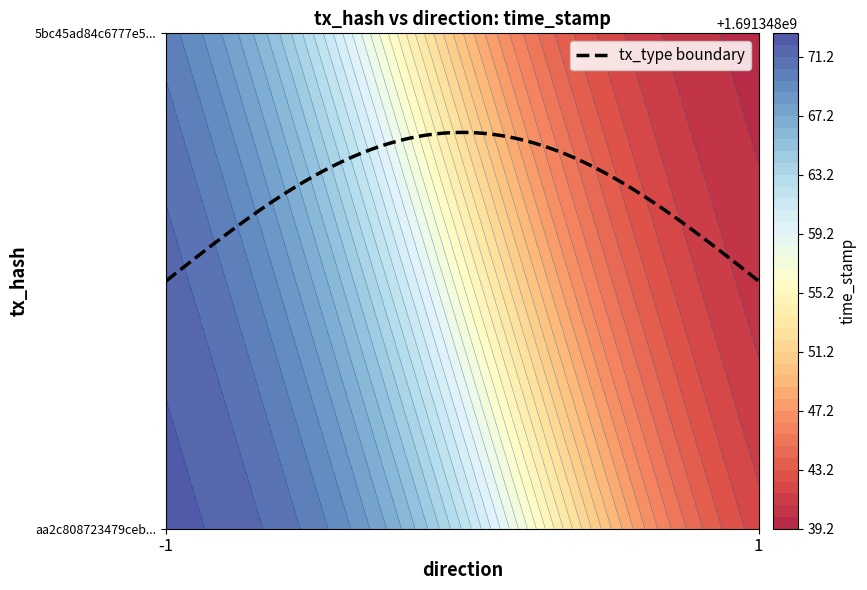

At how many categories does at least one series exceed 1347221801?

1